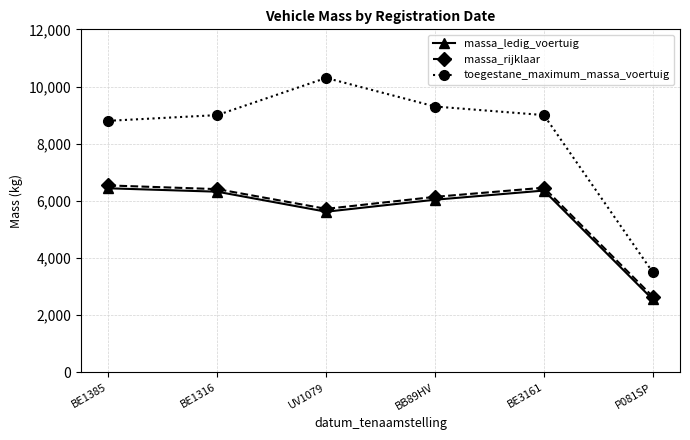

List the series in order of their peak value, highest first.

toegestane_maximum_massa_voertuig, massa_rijklaar, massa_ledig_voertuig